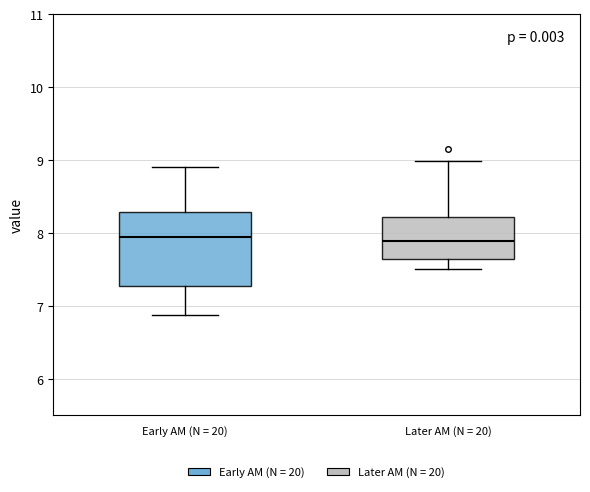

Reading left to right, transcribe this box plot: for each box, give where its median line is, the range the box spans, and where its two whiskers end, as read against the y-axis. The values are not printed on the chart, so give them approximately, as read against the axis.

Early AM (N = 20): median 8.0, box 7.3 to 8.3, whiskers 6.9 to 8.9
Later AM (N = 20): median 7.9, box 7.6 to 8.2, whiskers 7.5 to 9.0